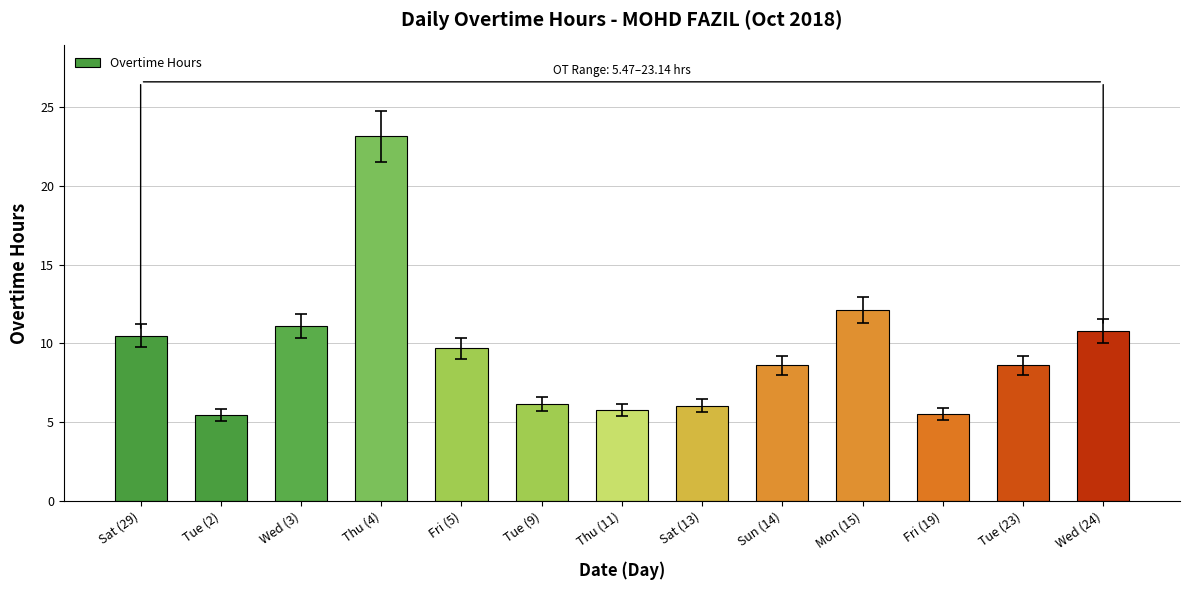

The chart shows a value of 18.4 at Wed (24). True or false?

False